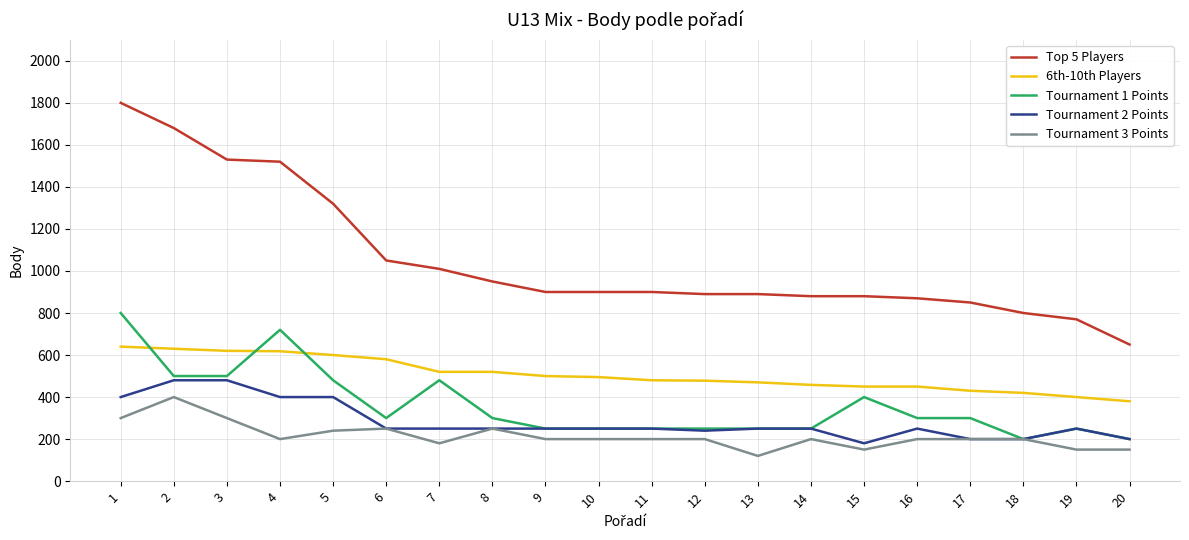

True or false: Top 5 Players and 6th-10th Players intersect in this chart.

False